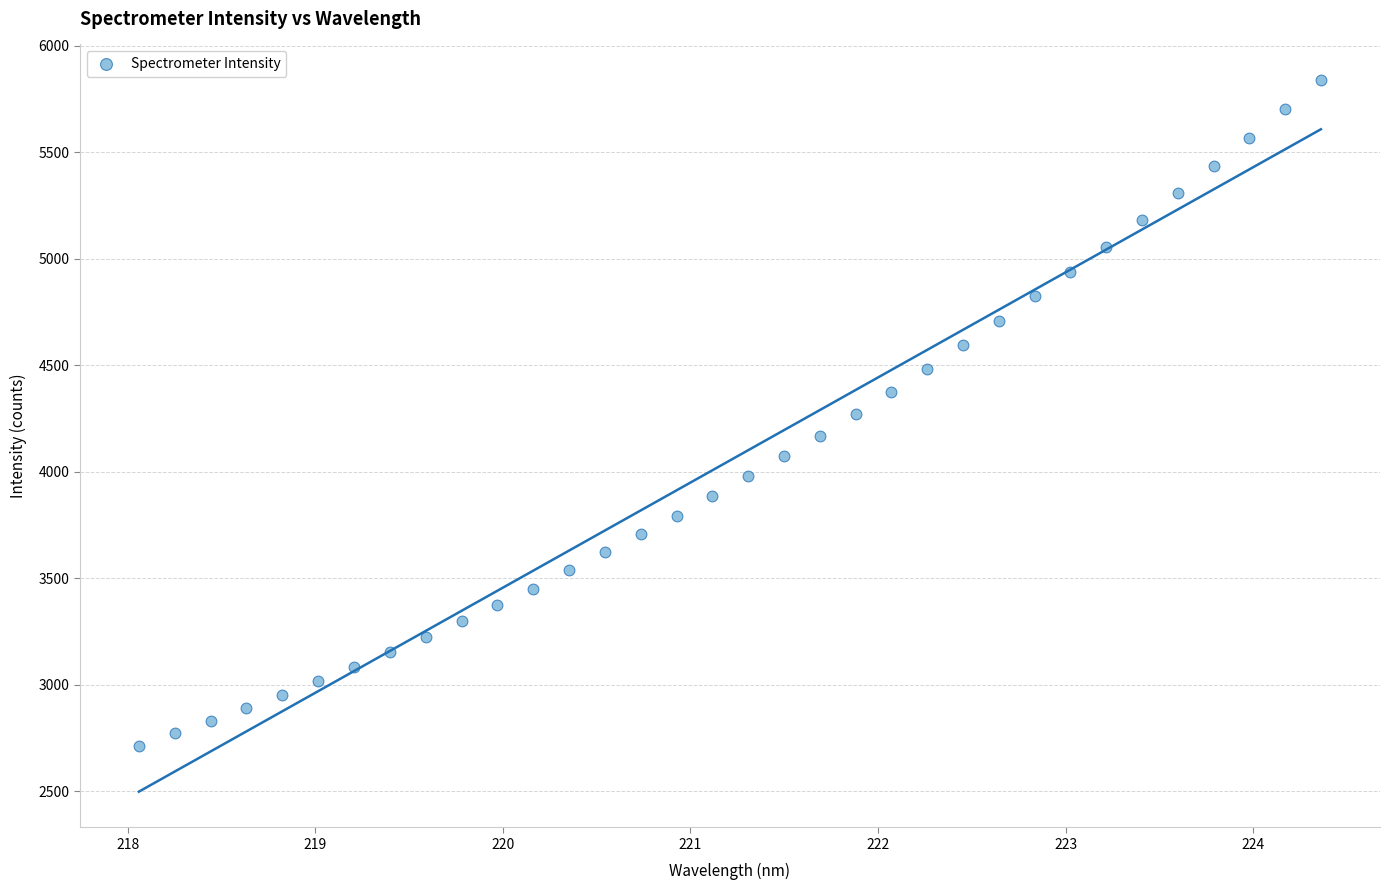

What is the range of X values (max minus min)?

6.3